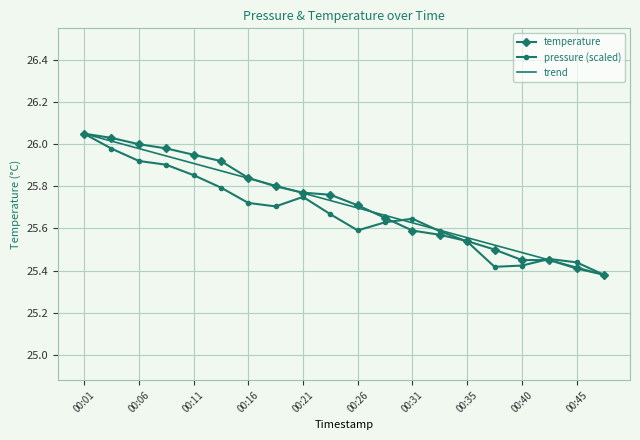

Where is temperature nearest to the value 25?

00:48